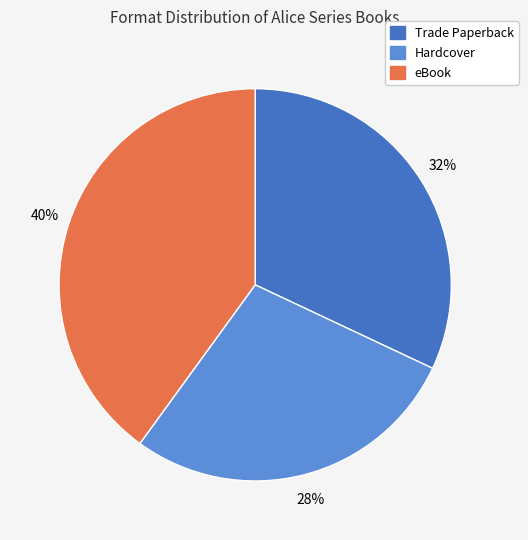

Count the number of slices in the pie.

3